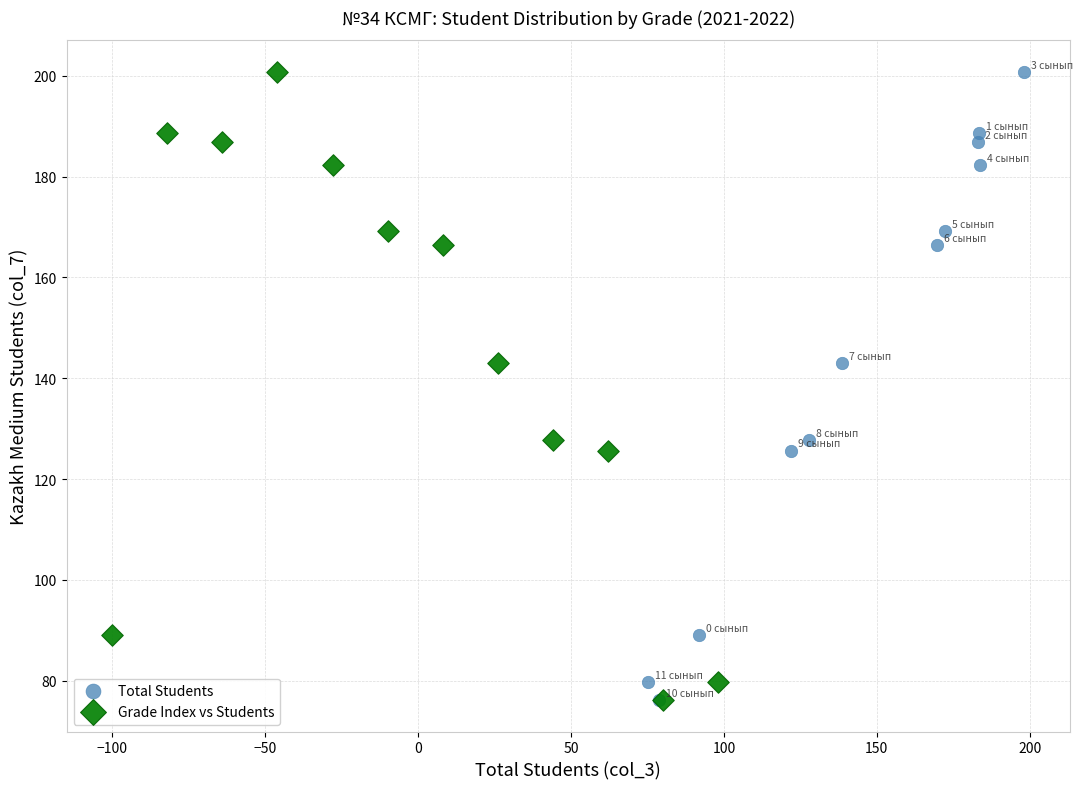

What are all the series names shown in the legend?

Total Students, Grade Index vs Students